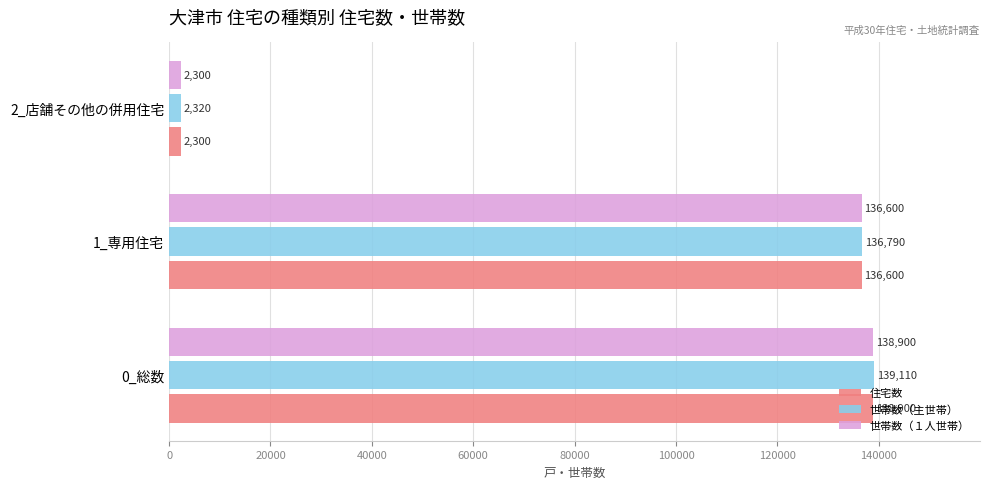

Which label corresponds to the smallest value in the chart?

2_店舗その他の併用住宅